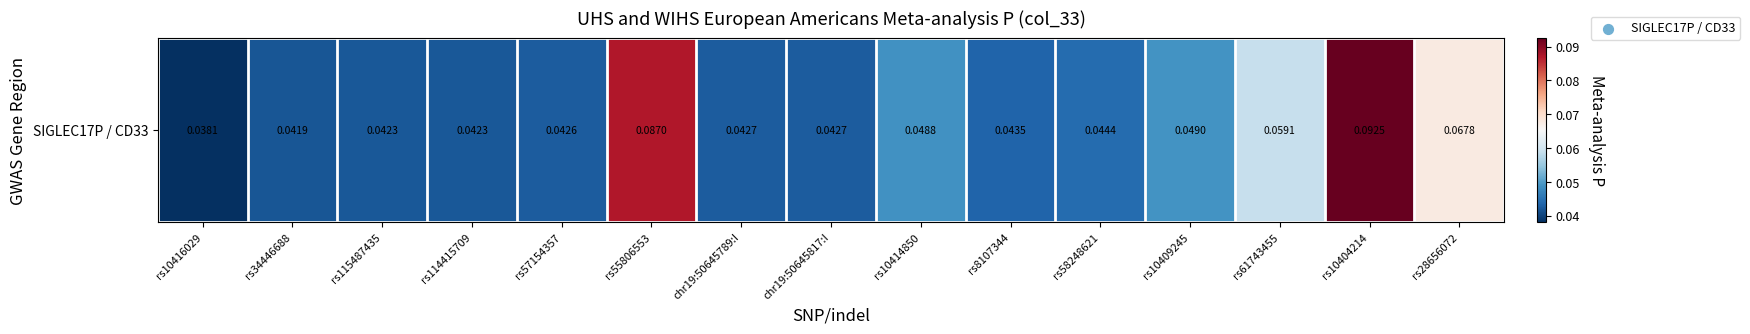

Which category has the highest value across all series?

rs10404214